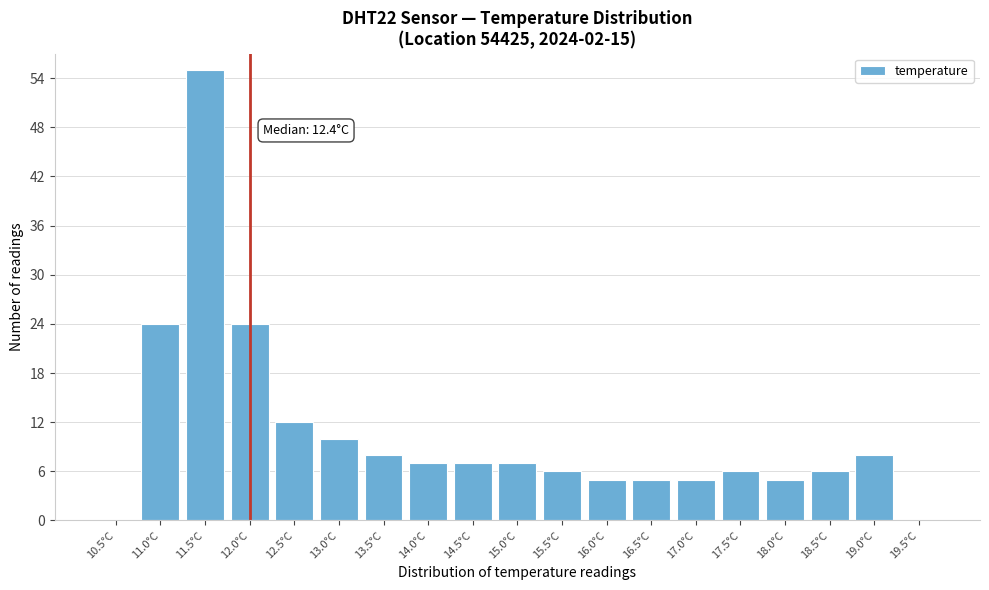

Reading left to right, what are all the values shown in this chart?

10.5°C=0	11.0°C=24	11.5°C=55	12.0°C=24	12.5°C=12	13.0°C=10	13.5°C=8	14.0°C=7	14.5°C=7	15.0°C=7	15.5°C=6	16.0°C=5	16.5°C=5	17.0°C=5	17.5°C=6	18.0°C=5	18.5°C=6	19.0°C=8	19.5°C=0